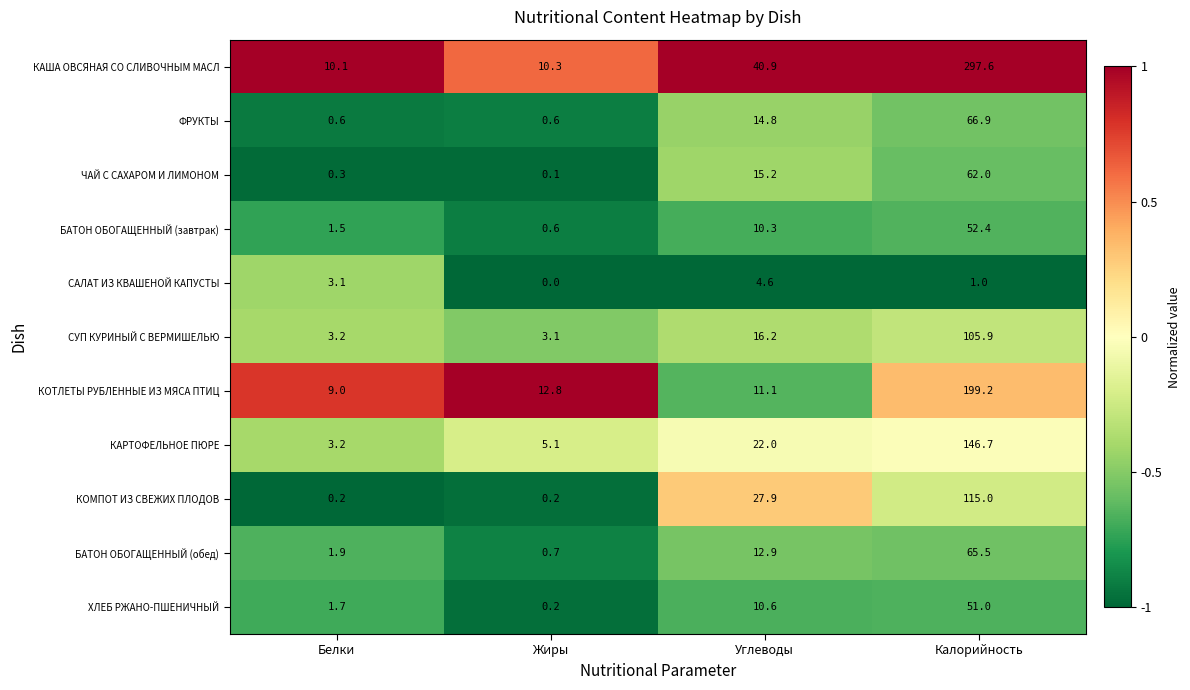

What is the difference between the highest and lowest values at Белки?

9.9